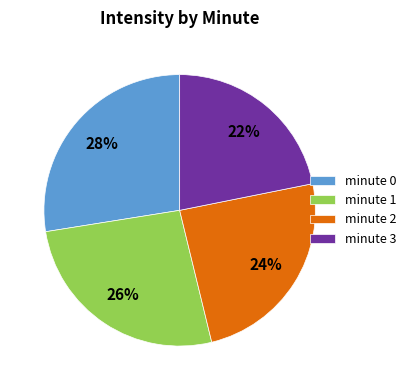

Count the number of slices in the pie.

4